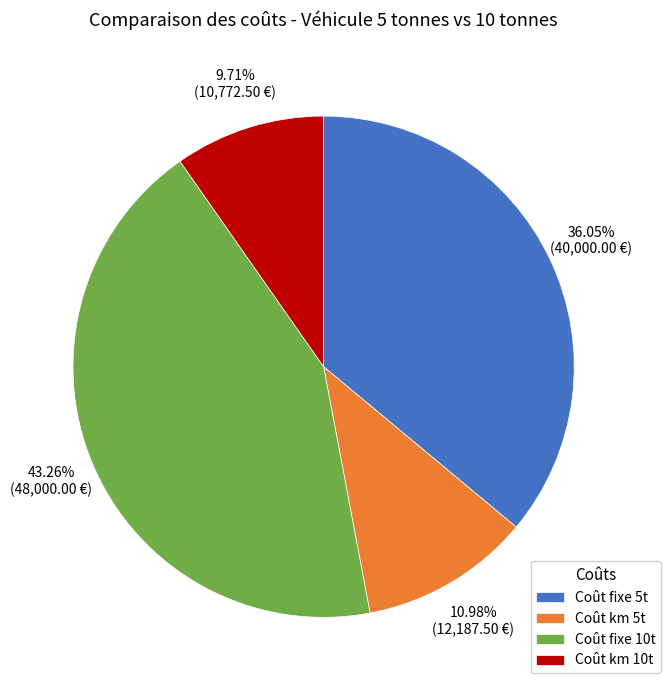

Which category has the biggest portion of the pie?

Coût fixe 10t